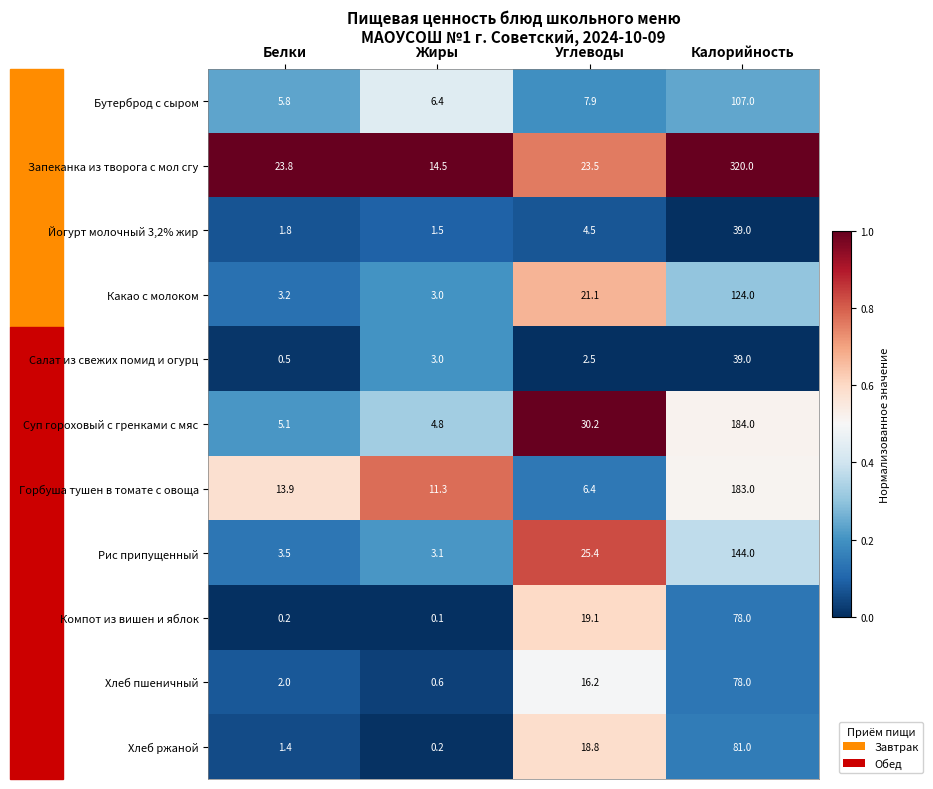

Count the number of categories in the chart.

4